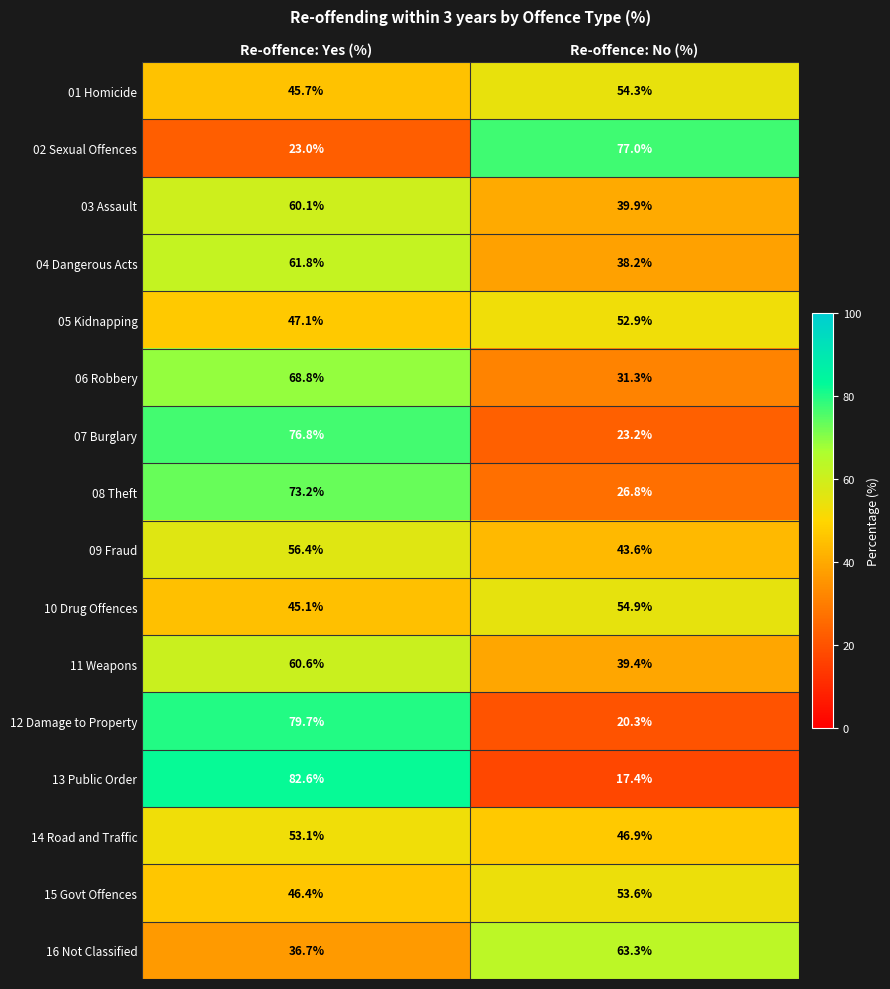

What is the total value across all series at Re-offence: No (%)?

683.0